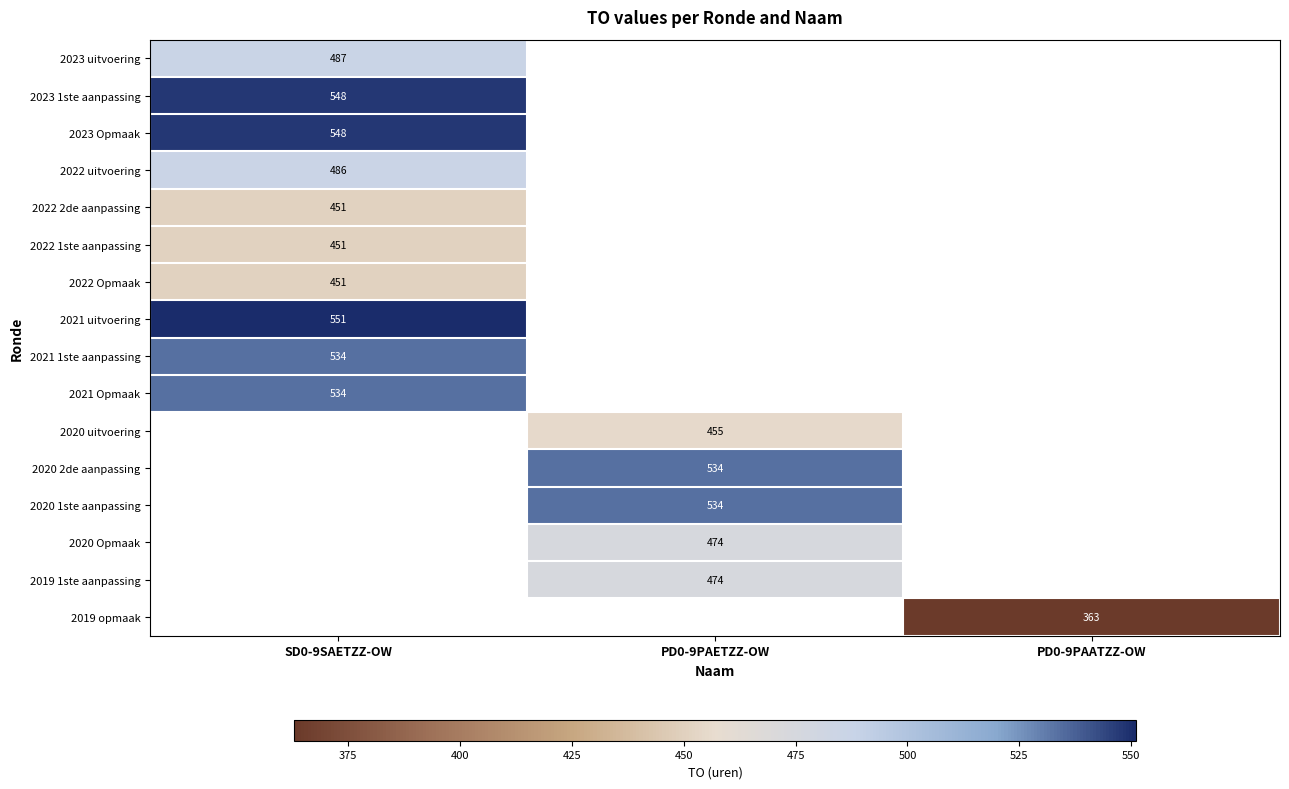

The 2020 1ste aanpassing series shows 534 at PD0-9PAETZZ-OW. True or false?

True